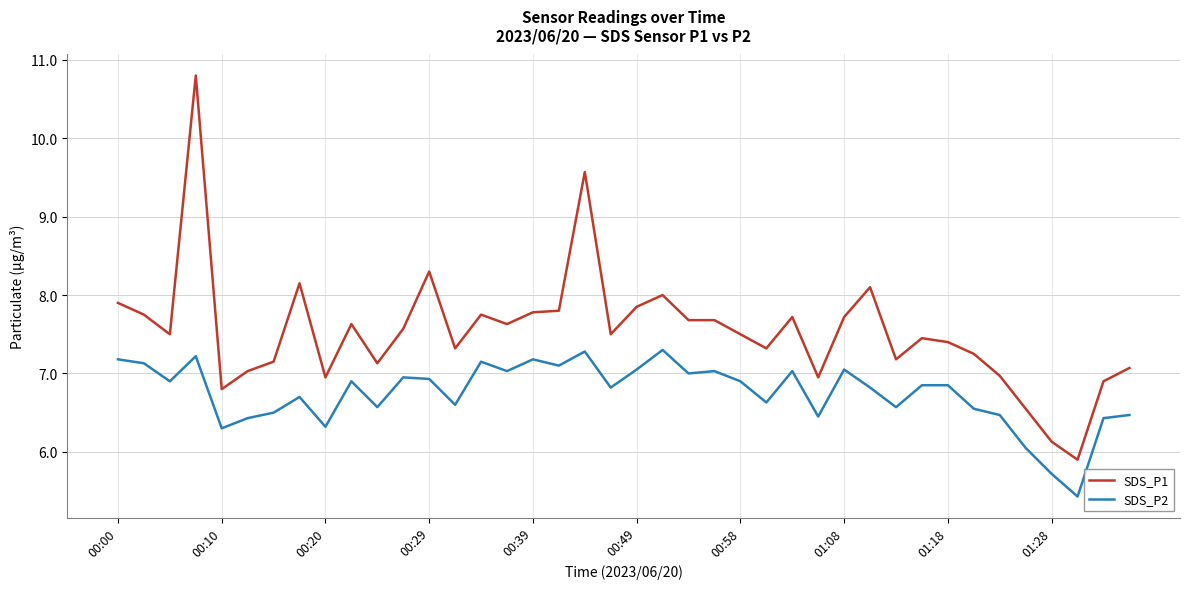

What is the difference between the maximum and minimum values in the SDS_P2 series?

1.9